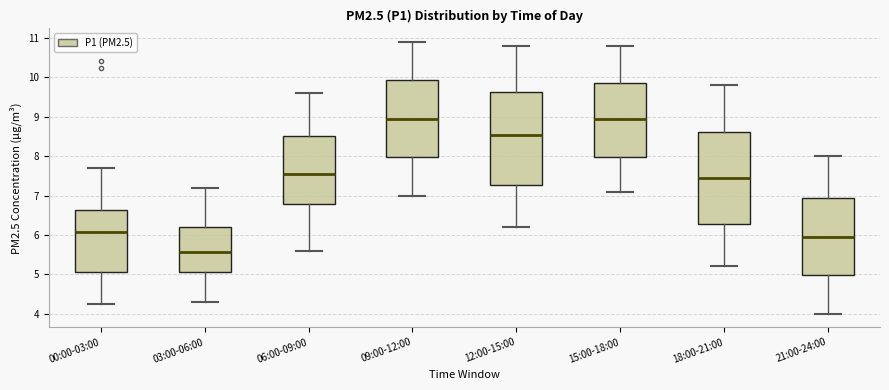

Reading left to right, read every box against the y-axis: the position of its median line, the range the box covers, and the ends of its whiskers. The values are not printed on the chart, so give them approximately, as read against the axis.

00:00-03:00: median 6.1, box 5.1 to 6.6, whiskers 4.3 to 7.7
03:00-06:00: median 5.6, box 5.1 to 6.2, whiskers 4.3 to 7.2
06:00-09:00: median 7.6, box 6.8 to 8.5, whiskers 5.6 to 9.6
09:00-12:00: median 9.0, box 8.0 to 9.9, whiskers 7.0 to 10.9
12:00-15:00: median 8.6, box 7.3 to 9.6, whiskers 6.2 to 10.8
15:00-18:00: median 9.0, box 8.0 to 9.9, whiskers 7.1 to 10.8
18:00-21:00: median 7.5, box 6.3 to 8.6, whiskers 5.2 to 9.8
21:00-24:00: median 6.0, box 5.0 to 7.0, whiskers 4.0 to 8.0